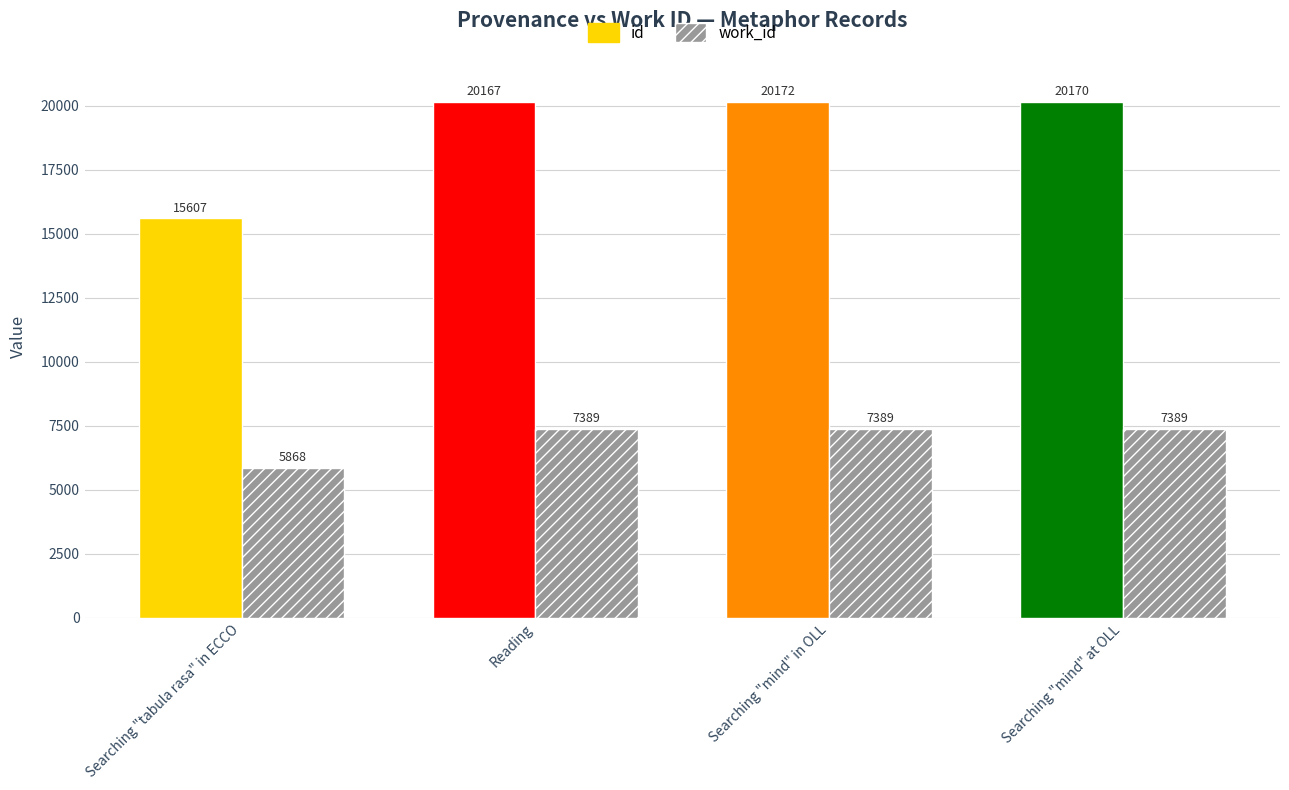

Read the id value at Searching "mind" at OLL, to the nearest 100.

20200